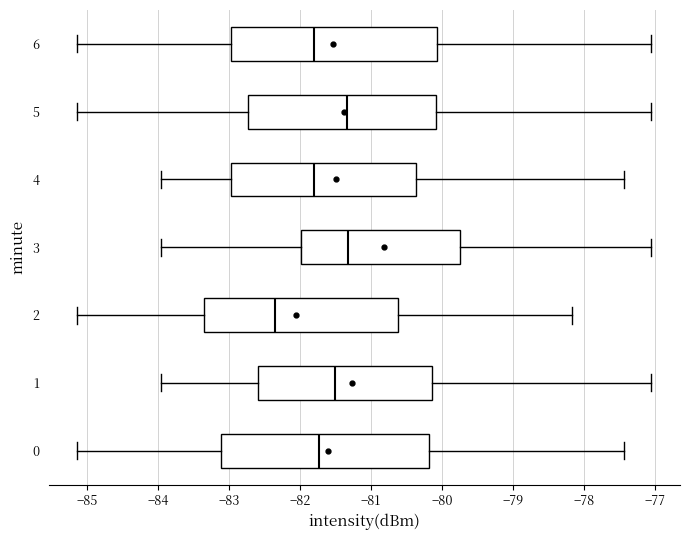

Reading bottom to top, read every box against the x-axis: the position of its median line, the range the box covers, and the ends of its whiskers. The values are not printed on the chart, so give them approximately, as read against the axis.

0: median -81.7, box -83.1 to -80.2, whiskers -85.1 to -77.4
1: median -81.5, box -82.6 to -80.1, whiskers -83.9 to -77.0
2: median -82.3, box -83.3 to -80.6, whiskers -85.1 to -78.2
3: median -81.3, box -82.0 to -79.7, whiskers -83.9 to -77.0
4: median -81.8, box -83.0 to -80.4, whiskers -84.0 to -77.4
5: median -81.3, box -82.7 to -80.1, whiskers -85.1 to -77.0
6: median -81.8, box -83.0 to -80.1, whiskers -85.1 to -77.0